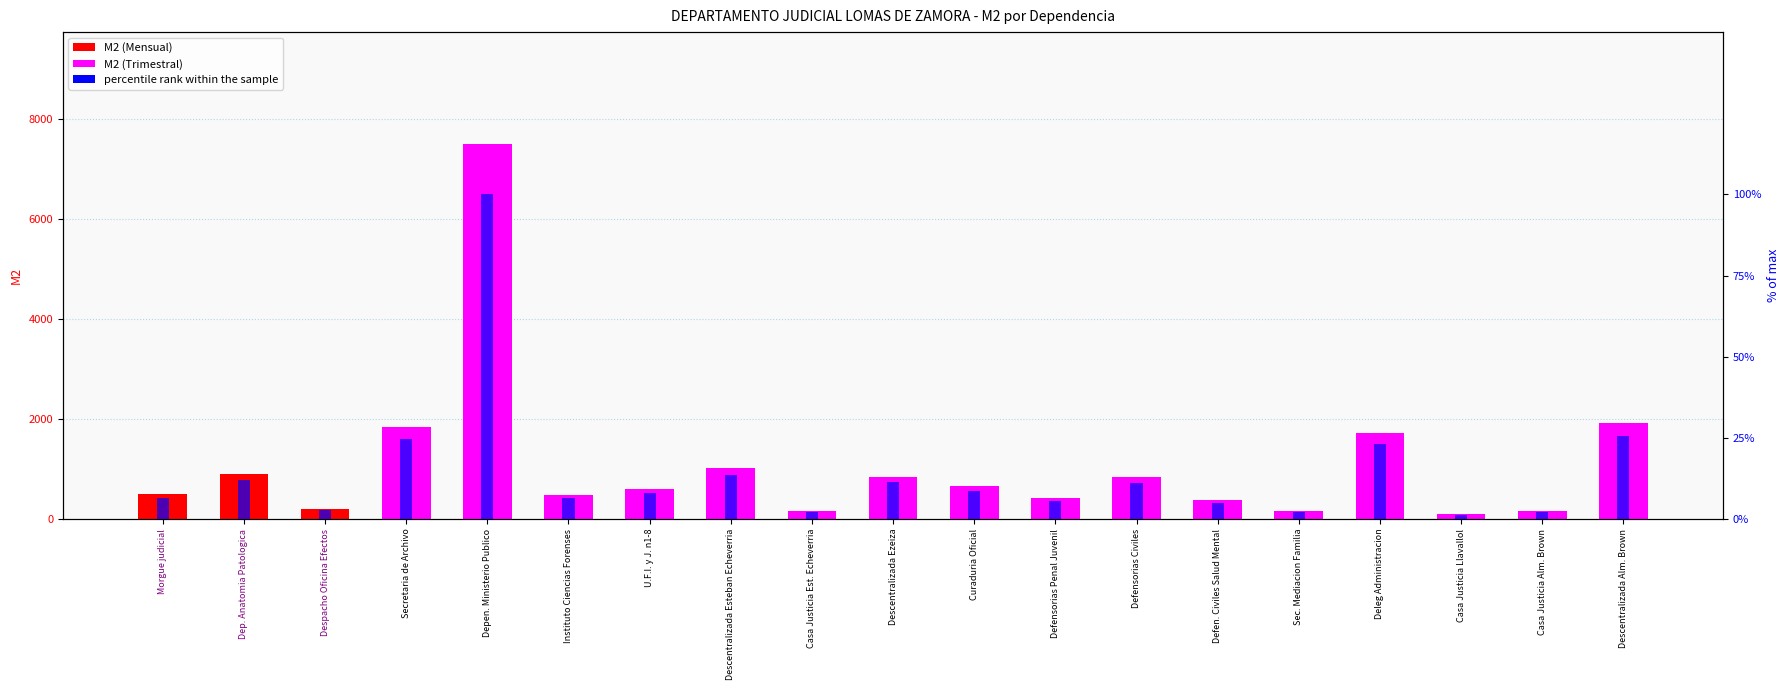

What is the sum of the M2 (area) values at Curaduria Oficial and Secretaria de Archivo?

2484.0